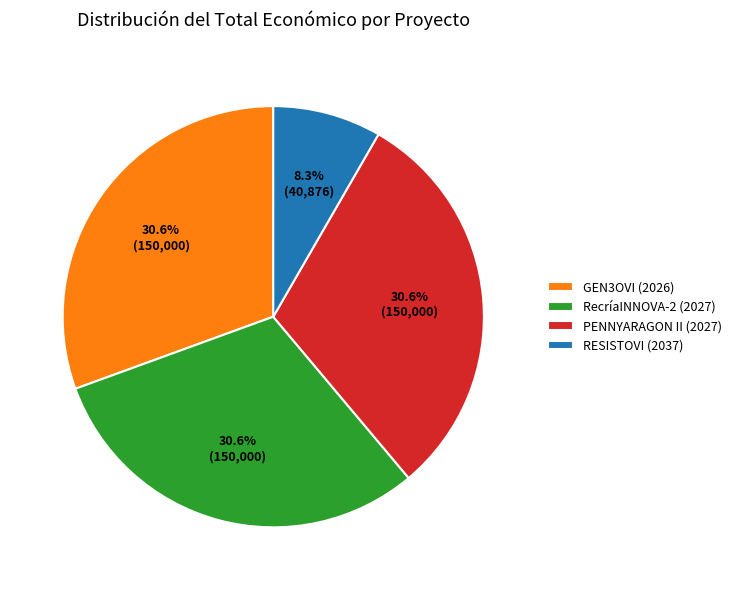

Does any single category account for the majority?

No